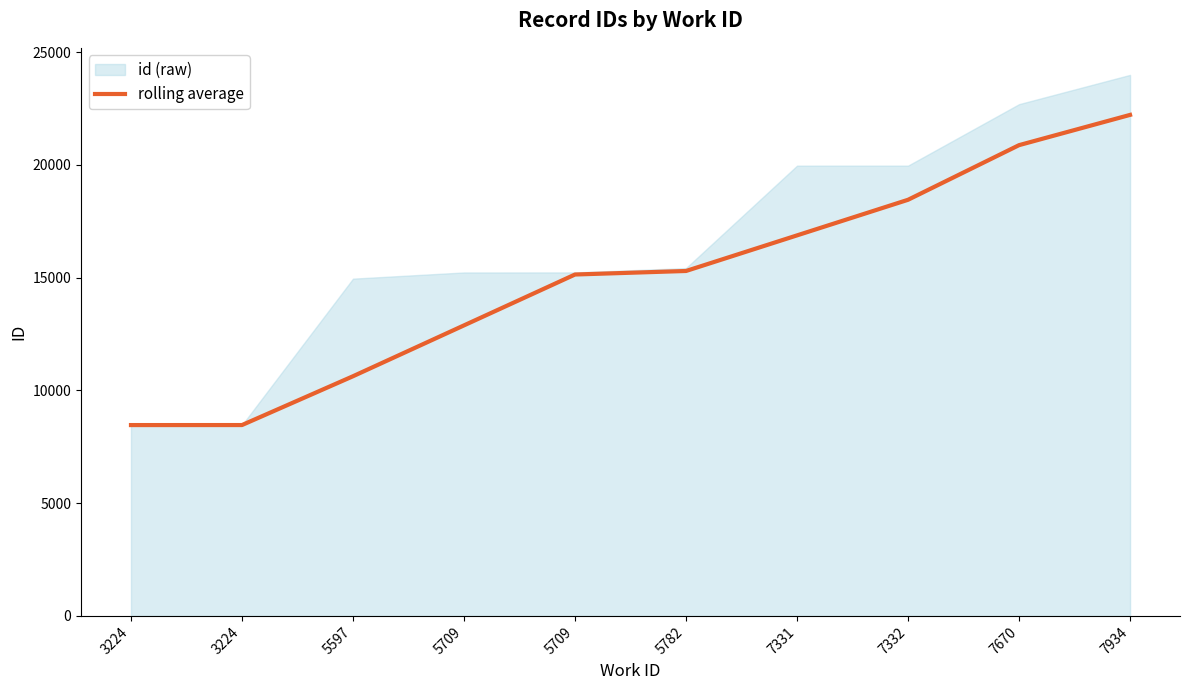

The value at 7934 is 8621.2. True or false?

False